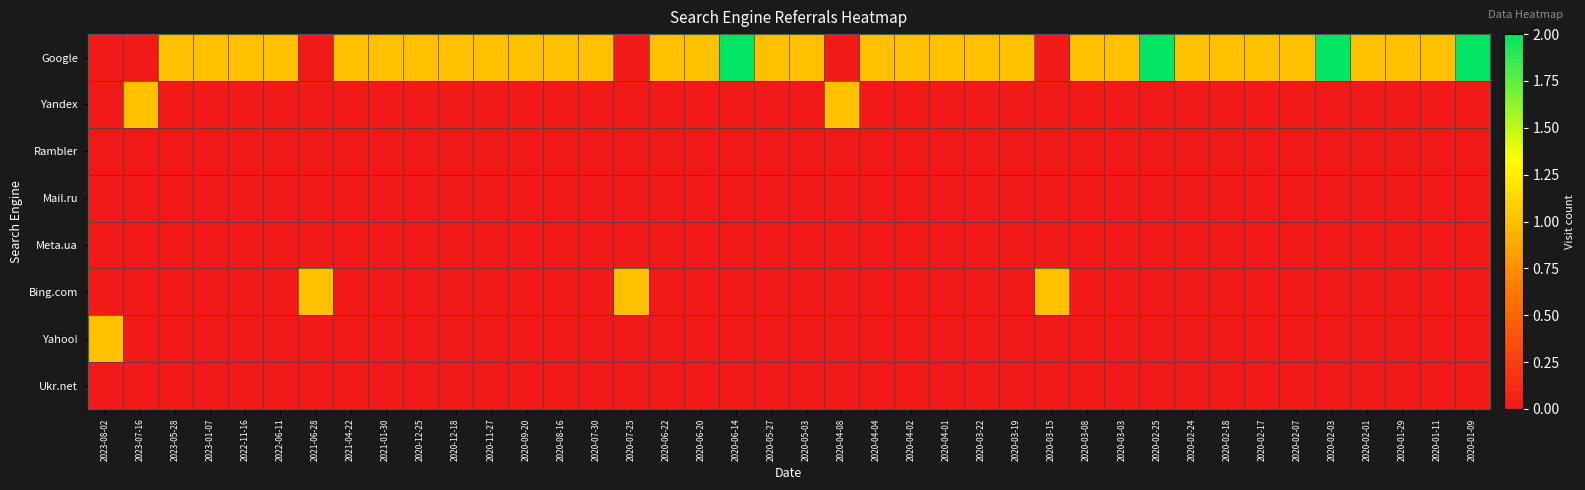

Reading right to left, list all the values displayed in this chart.

Google: 2020-01-09=2	2020-01-11=1	2020-01-29=1	2020-02-01=1	2020-02-03=2	2020-02-07=1	2020-02-17=1	2020-02-18=1	2020-02-24=1	2020-02-25=2	2020-03-03=1	2020-03-08=1	2020-03-15=0	2020-03-19=1	2020-03-22=1	2020-04-01=1	2020-04-02=1	2020-04-04=1	2020-04-08=0	2020-05-03=1	2020-05-27=1	2020-06-14=2	2020-06-20=1	2020-06-22=1	2020-07-25=0	2020-07-30=1	2020-08-16=1	2020-09-20=1	2020-11-27=1	2020-12-18=1	2020-12-25=1	2021-01-30=1	2021-04-22=1	2021-06-28=0	2022-06-11=1	2022-11-16=1	2023-01-07=1	2023-05-28=1	2023-07-16=0	2023-08-02=0
Yandex: 2020-01-09=0	2020-01-11=0	2020-01-29=0	2020-02-01=0	2020-02-03=0	2020-02-07=0	2020-02-17=0	2020-02-18=0	2020-02-24=0	2020-02-25=0	2020-03-03=0	2020-03-08=0	2020-03-15=0	2020-03-19=0	2020-03-22=0	2020-04-01=0	2020-04-02=0	2020-04-04=0	2020-04-08=1	2020-05-03=0	2020-05-27=0	2020-06-14=0	2020-06-20=0	2020-06-22=0	2020-07-25=0	2020-07-30=0	2020-08-16=0	2020-09-20=0	2020-11-27=0	2020-12-18=0	2020-12-25=0	2021-01-30=0	2021-04-22=0	2021-06-28=0	2022-06-11=0	2022-11-16=0	2023-01-07=0	2023-05-28=0	2023-07-16=1	2023-08-02=0
Rambler: 2020-01-09=0	2020-01-11=0	2020-01-29=0	2020-02-01=0	2020-02-03=0	2020-02-07=0	2020-02-17=0	2020-02-18=0	2020-02-24=0	2020-02-25=0	2020-03-03=0	2020-03-08=0	2020-03-15=0	2020-03-19=0	2020-03-22=0	2020-04-01=0	2020-04-02=0	2020-04-04=0	2020-04-08=0	2020-05-03=0	2020-05-27=0	2020-06-14=0	2020-06-20=0	2020-06-22=0	2020-07-25=0	2020-07-30=0	2020-08-16=0	2020-09-20=0	2020-11-27=0	2020-12-18=0	2020-12-25=0	2021-01-30=0	2021-04-22=0	2021-06-28=0	2022-06-11=0	2022-11-16=0	2023-01-07=0	2023-05-28=0	2023-07-16=0	2023-08-02=0
Mail.ru: 2020-01-09=0	2020-01-11=0	2020-01-29=0	2020-02-01=0	2020-02-03=0	2020-02-07=0	2020-02-17=0	2020-02-18=0	2020-02-24=0	2020-02-25=0	2020-03-03=0	2020-03-08=0	2020-03-15=0	2020-03-19=0	2020-03-22=0	2020-04-01=0	2020-04-02=0	2020-04-04=0	2020-04-08=0	2020-05-03=0	2020-05-27=0	2020-06-14=0	2020-06-20=0	2020-06-22=0	2020-07-25=0	2020-07-30=0	2020-08-16=0	2020-09-20=0	2020-11-27=0	2020-12-18=0	2020-12-25=0	2021-01-30=0	2021-04-22=0	2021-06-28=0	2022-06-11=0	2022-11-16=0	2023-01-07=0	2023-05-28=0	2023-07-16=0	2023-08-02=0
Meta.ua: 2020-01-09=0	2020-01-11=0	2020-01-29=0	2020-02-01=0	2020-02-03=0	2020-02-07=0	2020-02-17=0	2020-02-18=0	2020-02-24=0	2020-02-25=0	2020-03-03=0	2020-03-08=0	2020-03-15=0	2020-03-19=0	2020-03-22=0	2020-04-01=0	2020-04-02=0	2020-04-04=0	2020-04-08=0	2020-05-03=0	2020-05-27=0	2020-06-14=0	2020-06-20=0	2020-06-22=0	2020-07-25=0	2020-07-30=0	2020-08-16=0	2020-09-20=0	2020-11-27=0	2020-12-18=0	2020-12-25=0	2021-01-30=0	2021-04-22=0	2021-06-28=0	2022-06-11=0	2022-11-16=0	2023-01-07=0	2023-05-28=0	2023-07-16=0	2023-08-02=0
Bing.com: 2020-01-09=0	2020-01-11=0	2020-01-29=0	2020-02-01=0	2020-02-03=0	2020-02-07=0	2020-02-17=0	2020-02-18=0	2020-02-24=0	2020-02-25=0	2020-03-03=0	2020-03-08=0	2020-03-15=1	2020-03-19=0	2020-03-22=0	2020-04-01=0	2020-04-02=0	2020-04-04=0	2020-04-08=0	2020-05-03=0	2020-05-27=0	2020-06-14=0	2020-06-20=0	2020-06-22=0	2020-07-25=1	2020-07-30=0	2020-08-16=0	2020-09-20=0	2020-11-27=0	2020-12-18=0	2020-12-25=0	2021-01-30=0	2021-04-22=0	2021-06-28=1	2022-06-11=0	2022-11-16=0	2023-01-07=0	2023-05-28=0	2023-07-16=0	2023-08-02=0
Yahoo!: 2020-01-09=0	2020-01-11=0	2020-01-29=0	2020-02-01=0	2020-02-03=0	2020-02-07=0	2020-02-17=0	2020-02-18=0	2020-02-24=0	2020-02-25=0	2020-03-03=0	2020-03-08=0	2020-03-15=0	2020-03-19=0	2020-03-22=0	2020-04-01=0	2020-04-02=0	2020-04-04=0	2020-04-08=0	2020-05-03=0	2020-05-27=0	2020-06-14=0	2020-06-20=0	2020-06-22=0	2020-07-25=0	2020-07-30=0	2020-08-16=0	2020-09-20=0	2020-11-27=0	2020-12-18=0	2020-12-25=0	2021-01-30=0	2021-04-22=0	2021-06-28=0	2022-06-11=0	2022-11-16=0	2023-01-07=0	2023-05-28=0	2023-07-16=0	2023-08-02=1
Ukr.net: 2020-01-09=0	2020-01-11=0	2020-01-29=0	2020-02-01=0	2020-02-03=0	2020-02-07=0	2020-02-17=0	2020-02-18=0	2020-02-24=0	2020-02-25=0	2020-03-03=0	2020-03-08=0	2020-03-15=0	2020-03-19=0	2020-03-22=0	2020-04-01=0	2020-04-02=0	2020-04-04=0	2020-04-08=0	2020-05-03=0	2020-05-27=0	2020-06-14=0	2020-06-20=0	2020-06-22=0	2020-07-25=0	2020-07-30=0	2020-08-16=0	2020-09-20=0	2020-11-27=0	2020-12-18=0	2020-12-25=0	2021-01-30=0	2021-04-22=0	2021-06-28=0	2022-06-11=0	2022-11-16=0	2023-01-07=0	2023-05-28=0	2023-07-16=0	2023-08-02=0